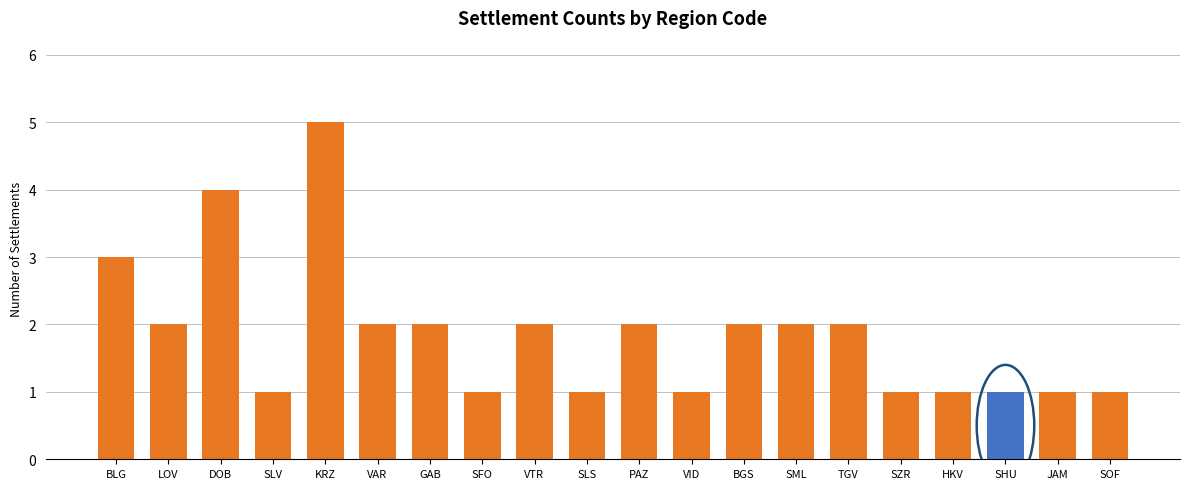

How many values are below 2?

9